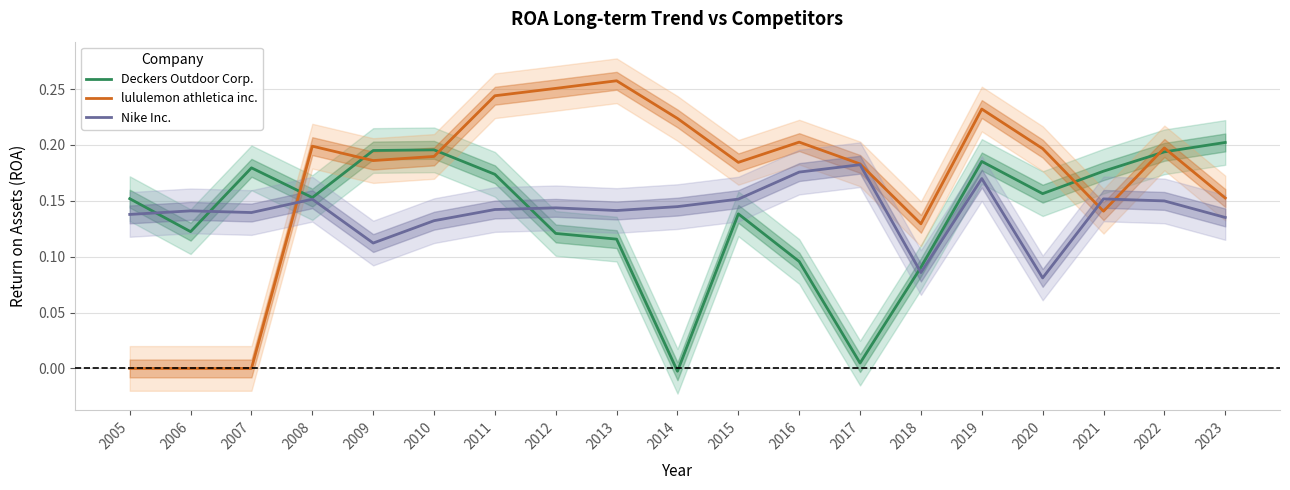

Reading left to right, list all the values displayed in this chart.

Deckers Outdoor Corp.: 0.2	0.1	0.2	0.2	0.2	0.2	0.2	0.1	0.1	-0.0	0.1	0.1	0.0	0.1	0.2	0.2	0.2	0.2	0.2
lululemon athletica inc.: 0.0	0.0	0.0	0.2	0.2	0.2	0.2	0.3	0.3	0.2	0.2	0.2	0.2	0.1	0.2	0.2	0.1	0.2	0.2
Nike Inc.: 0.1	0.1	0.1	0.2	0.1	0.1	0.1	0.1	0.1	0.1	0.2	0.2	0.2	0.1	0.2	0.1	0.2	0.1	0.1